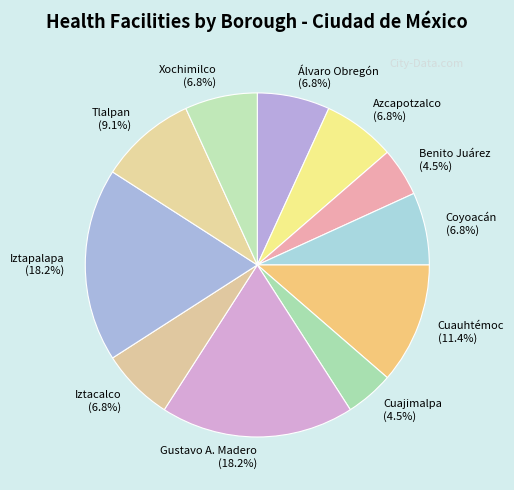

Is it true that Xochimilco is 24% of the pie?

False